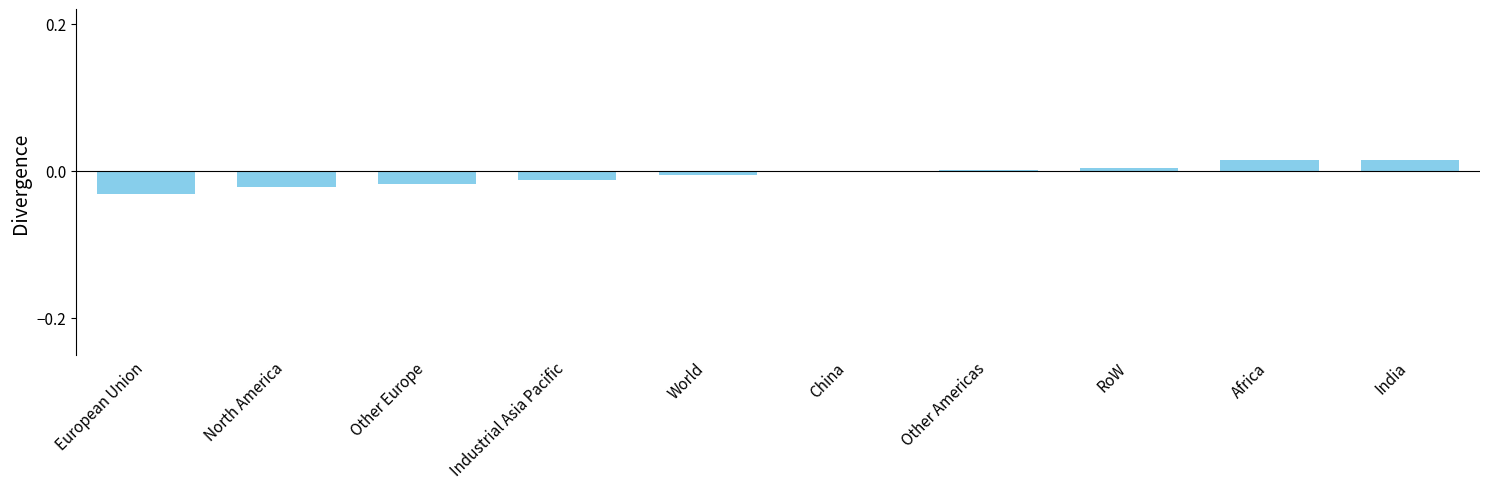

True or false: the data shows 0.0 at Other Americas.

True